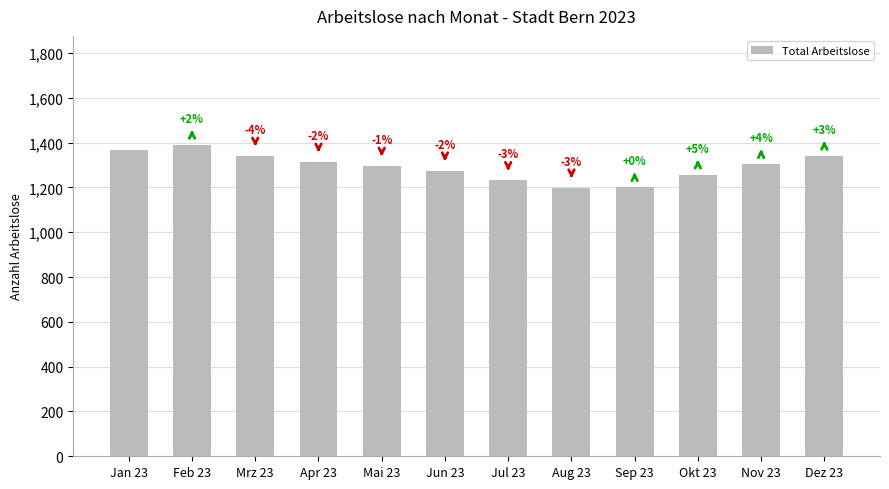

Does the chart contain any negative values?

No